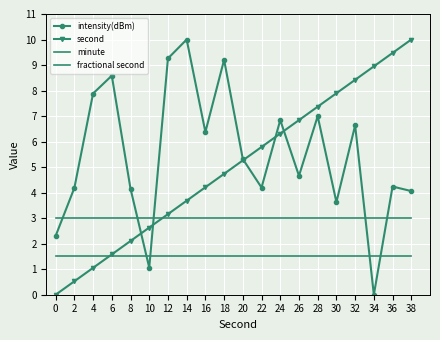

The value of intensity(dBm) at 24 is 6.8. True or false?

True